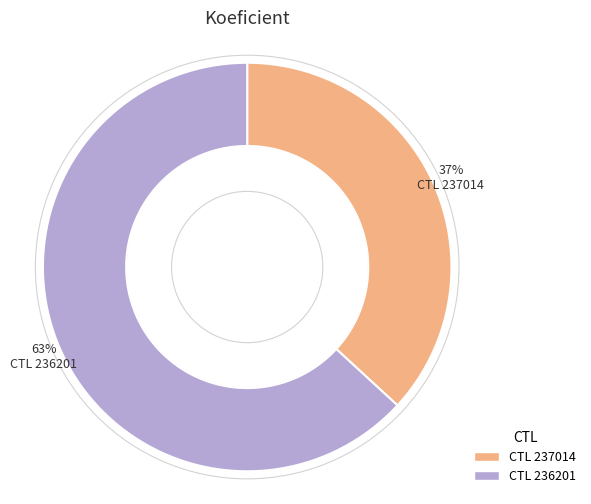

True or false: 237014 accounts for 47% of the total.

False